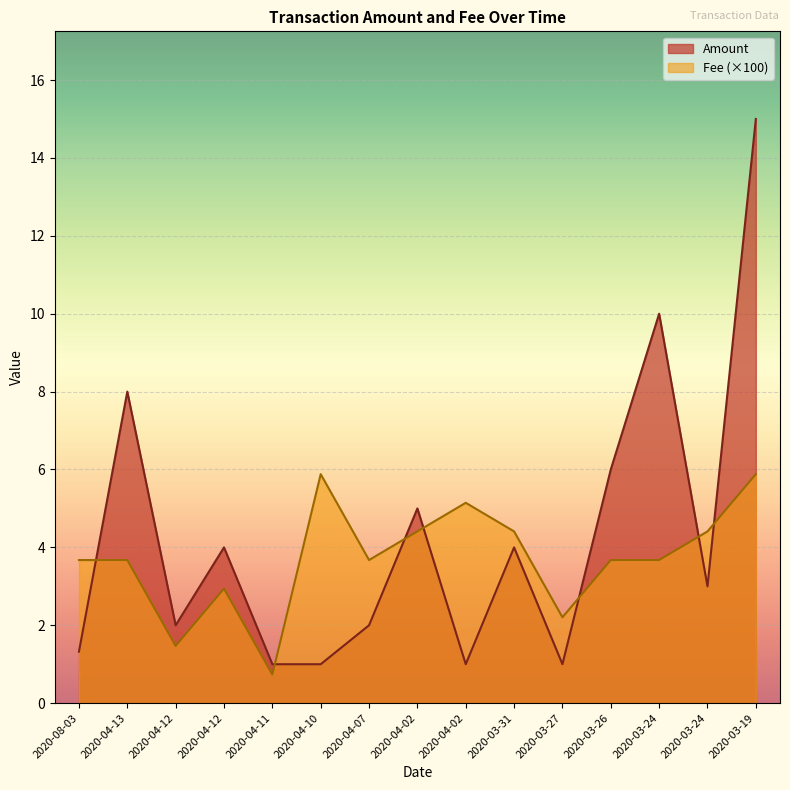

Reading right to left, list all the values displayed in this chart.

Amount: 15.0	3.0	10.0	6.0	1.0	4.0	1.0	5.0	2.0	1.0	1.0	4.0	2.0	8.0	1.3
Fee: 5.9	4.4	3.7	3.7	2.2	4.4	5.1	4.4	3.7	5.9	0.7	2.9	1.5	3.7	3.7